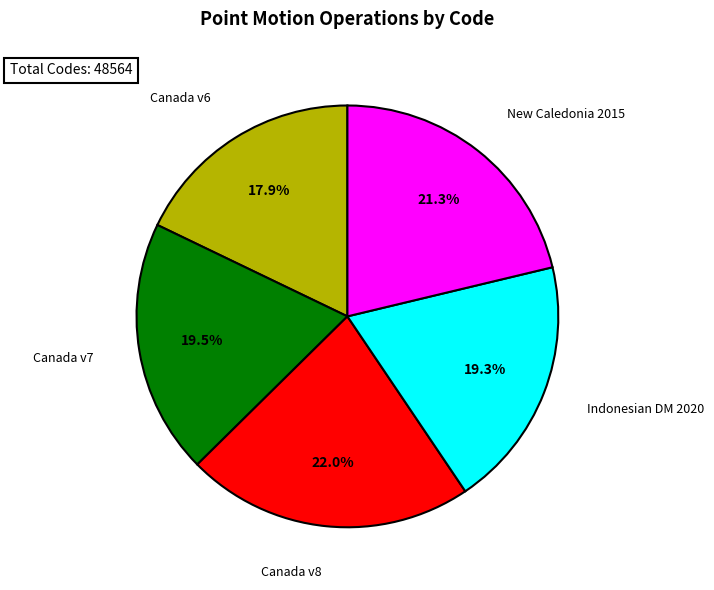

Is there a majority slice in this chart?

No